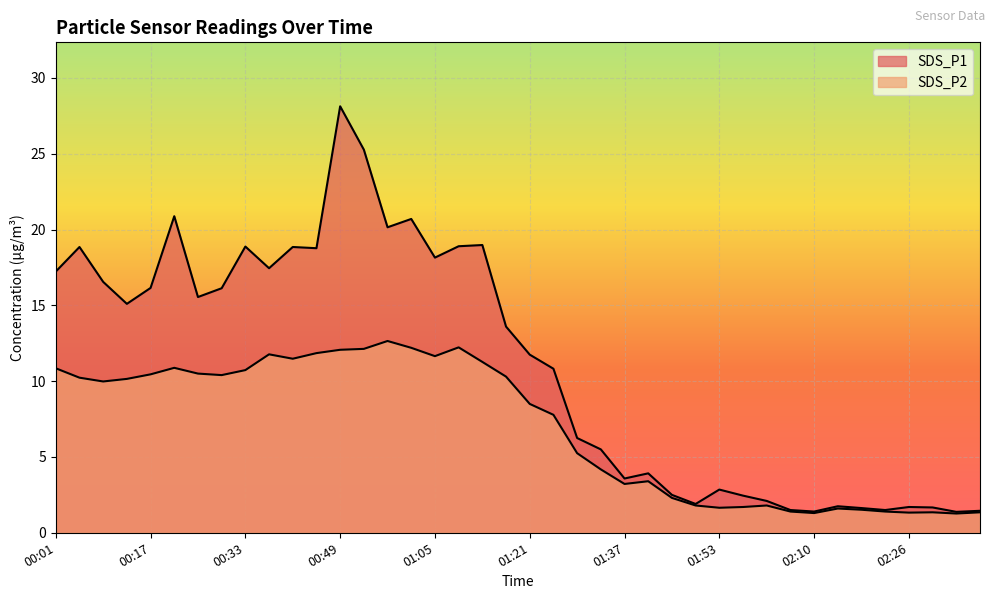

Which has a higher value, 00:33 or 02:18?

00:33